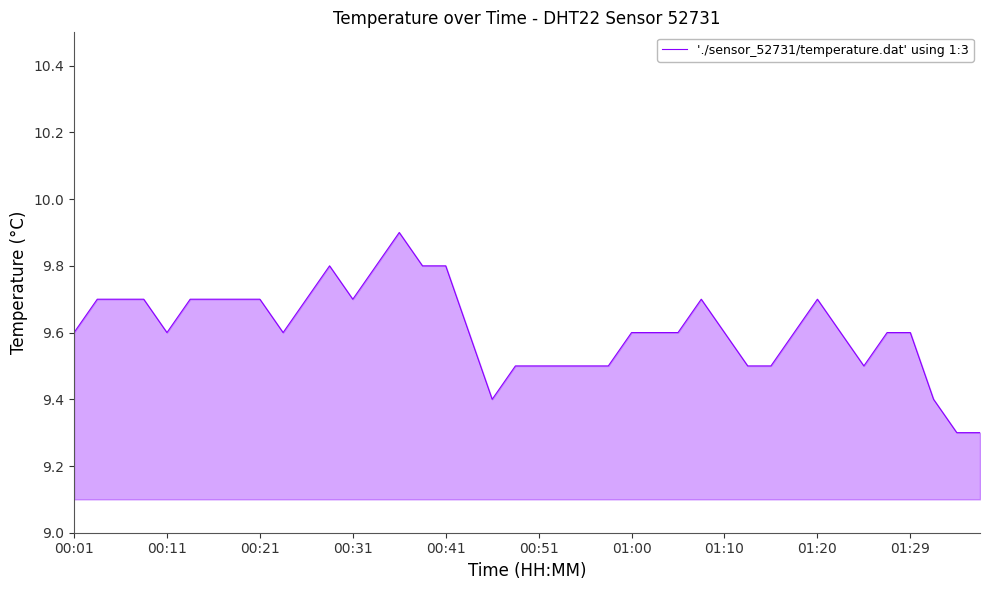

Count the values in the range 9 to 10.

40